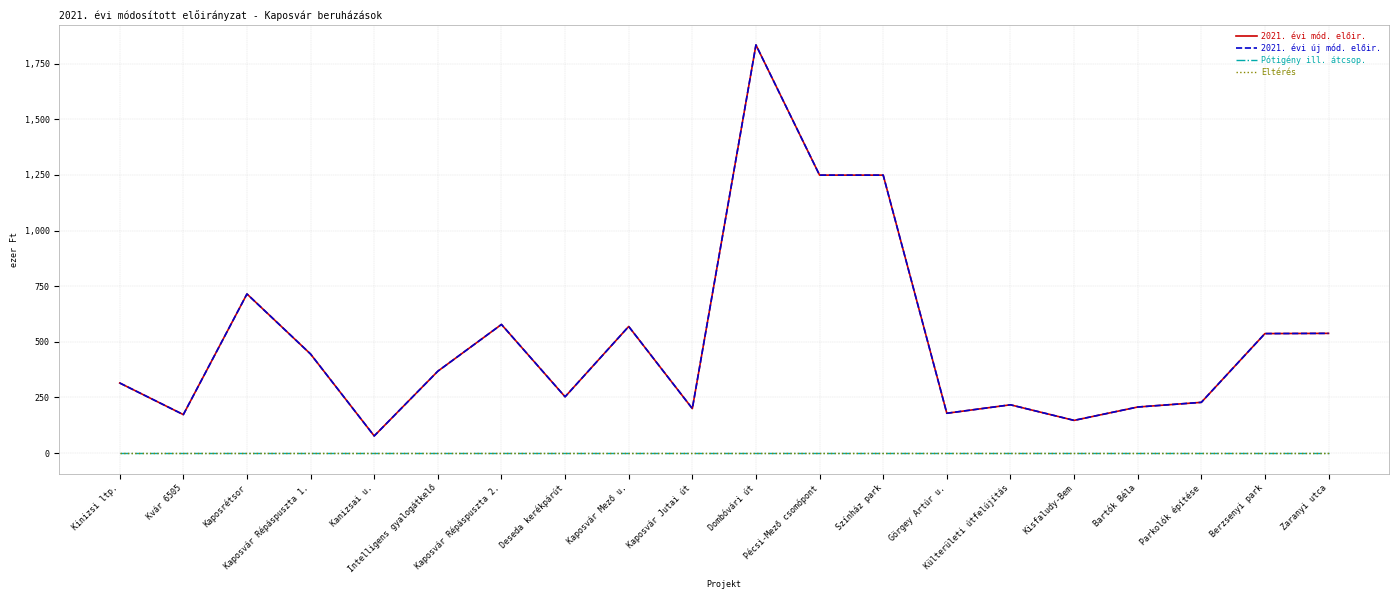

Does the chart display data point markers on the line(s)?

No